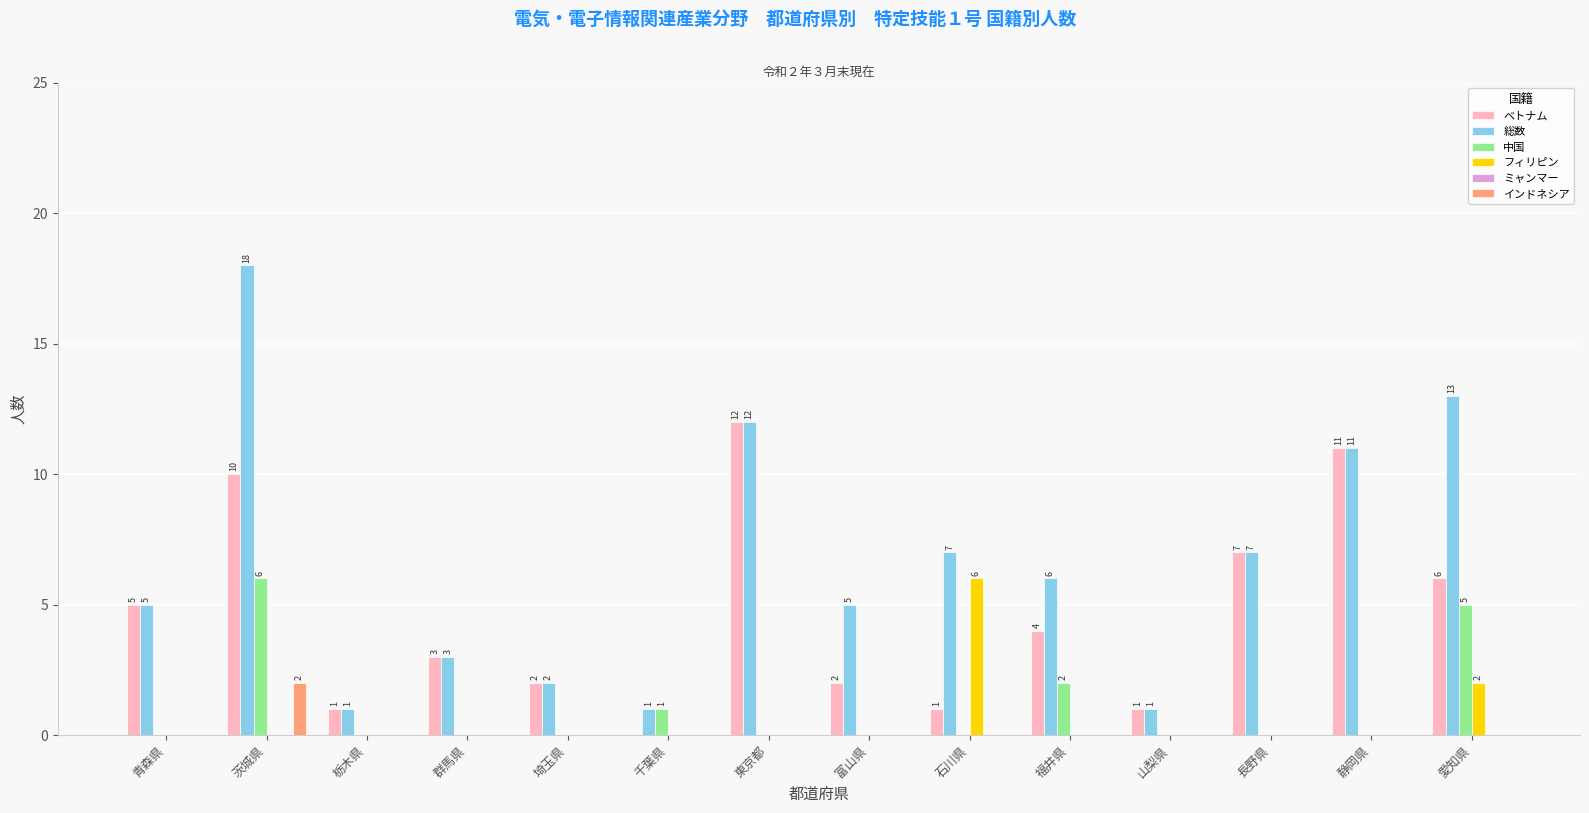

What is the sum of the 総数 values at 東京都 and 青森県?

17